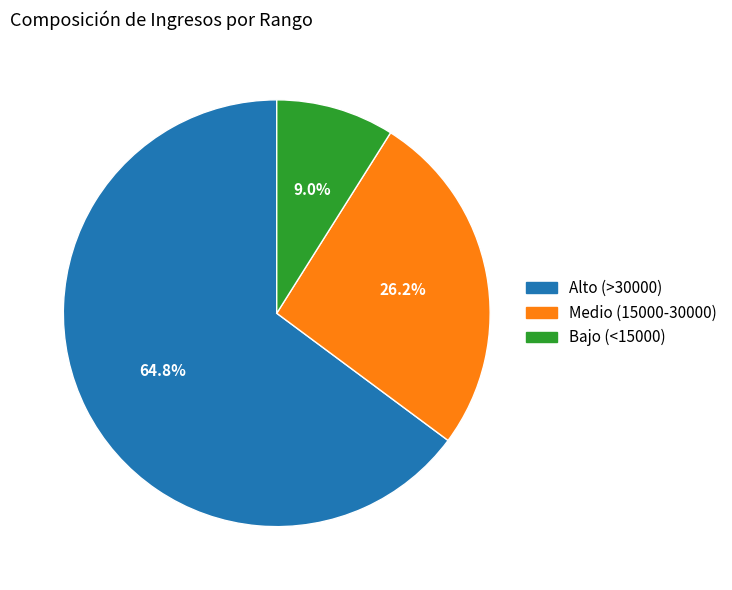

Is there any slice that represents more than half of the pie?

Yes